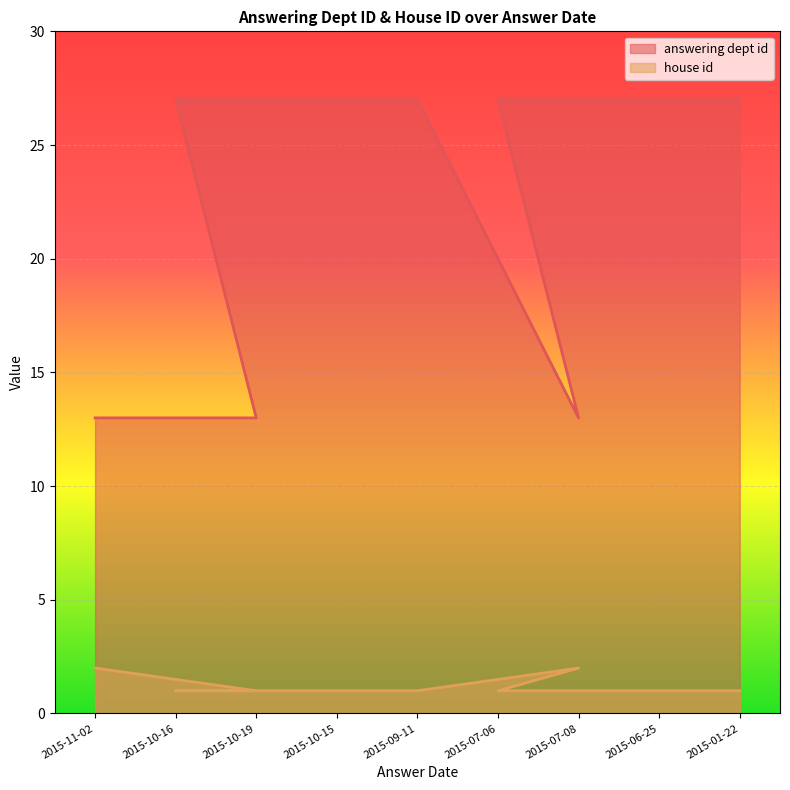

At which label is house id closest to 1?

2015-10-16